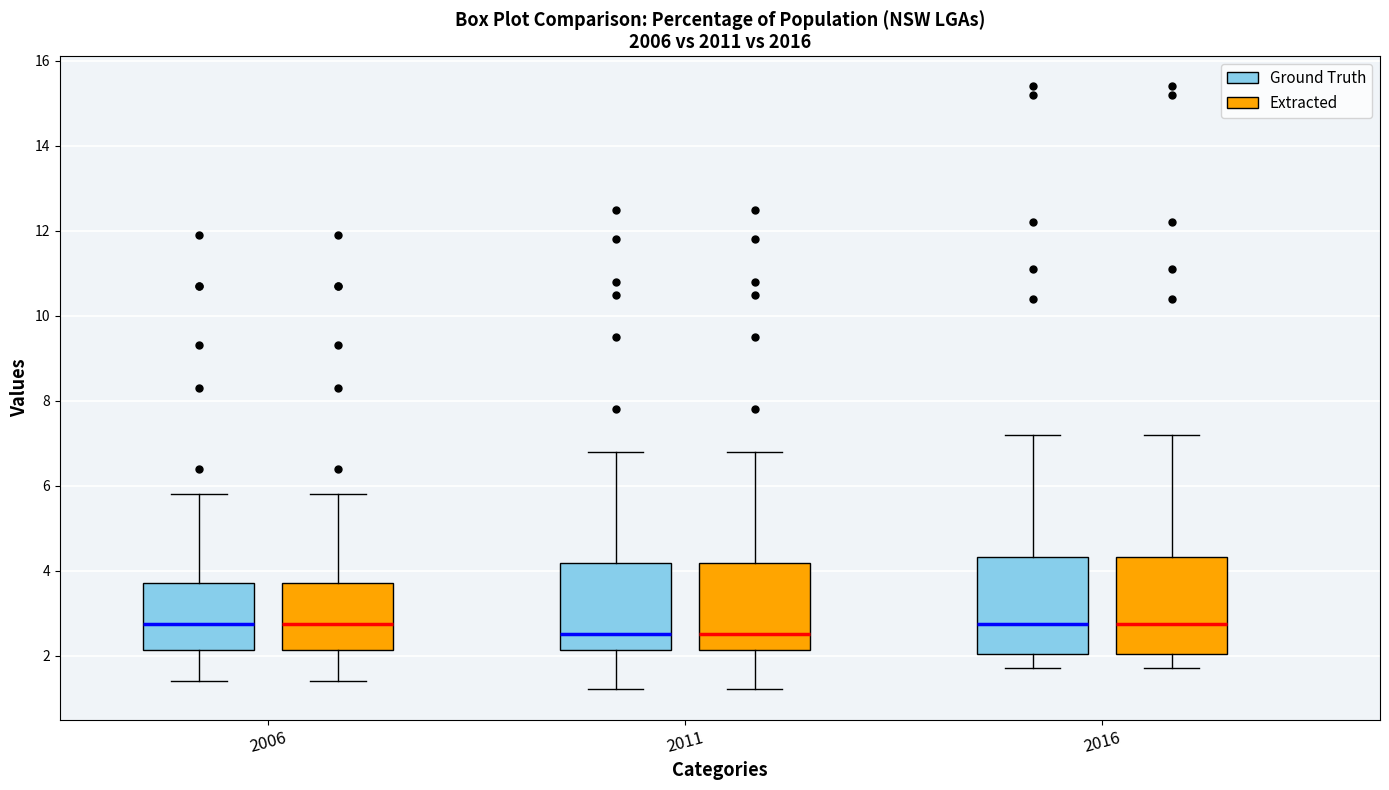

Reading left to right, transcribe this box plot: for each box, give where its median line is, the range the box spans, and where its two whiskers end, as read against the y-axis. The values are not printed on the chart, so give them approximately, as read against the axis.

2006 (Ground Truth): median 2.8, box 2.2 to 3.8, whiskers 1.4 to 5.8
2006 (Extracted): median 2.8, box 2.2 to 3.8, whiskers 1.4 to 5.8
2011 (Ground Truth): median 2.6, box 2.2 to 4.2, whiskers 1.2 to 6.8
2011 (Extracted): median 2.6, box 2.2 to 4.2, whiskers 1.2 to 6.8
2016 (Ground Truth): median 2.8, box 2.0 to 4.4, whiskers 1.8 to 7.2
2016 (Extracted): median 2.8, box 2.0 to 4.4, whiskers 1.8 to 7.2